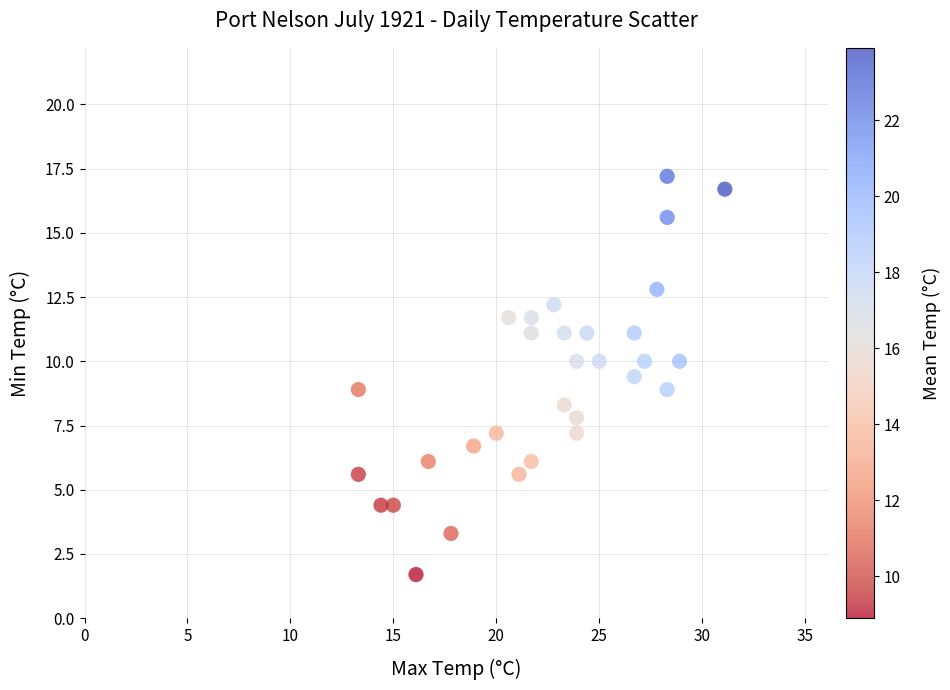

What is the range of Y values (max minus min)?

15.5